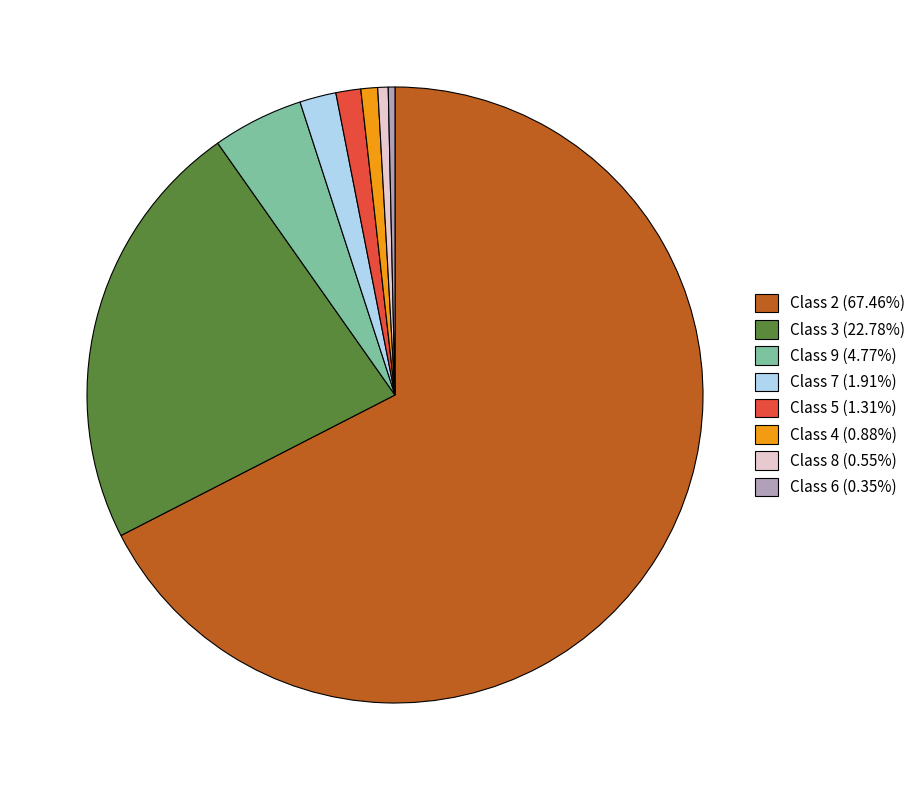

How many slices are in this pie chart?

8